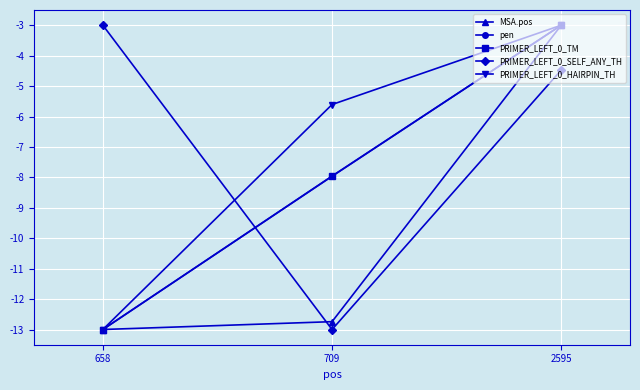

How many data points in MSA.pos are less than -12?

2